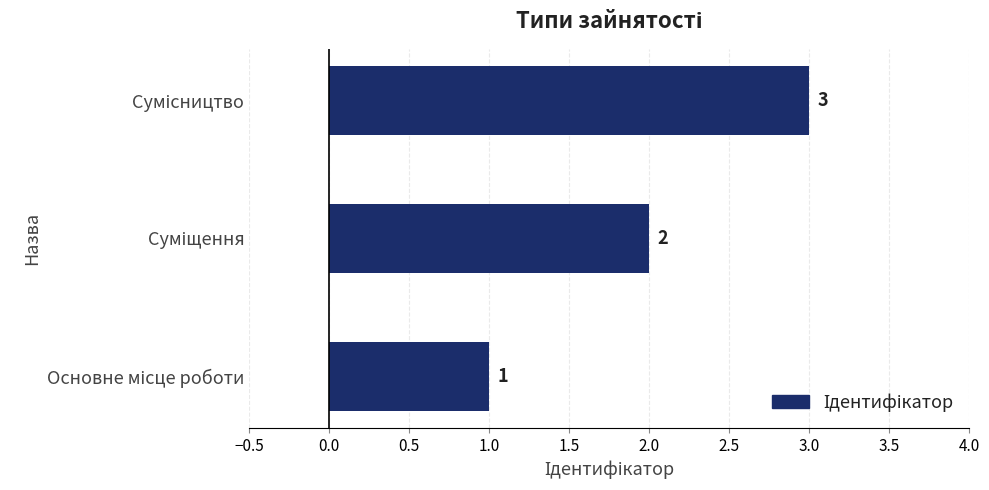

What is the greatest value displayed?

3